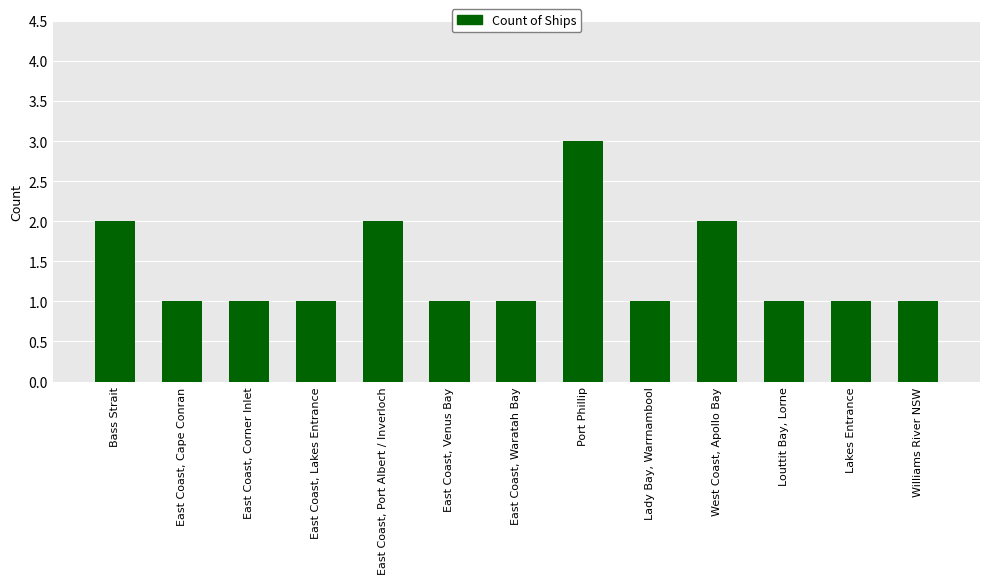

Is it true that the value at West Coast, Apollo Bay is 2?

True